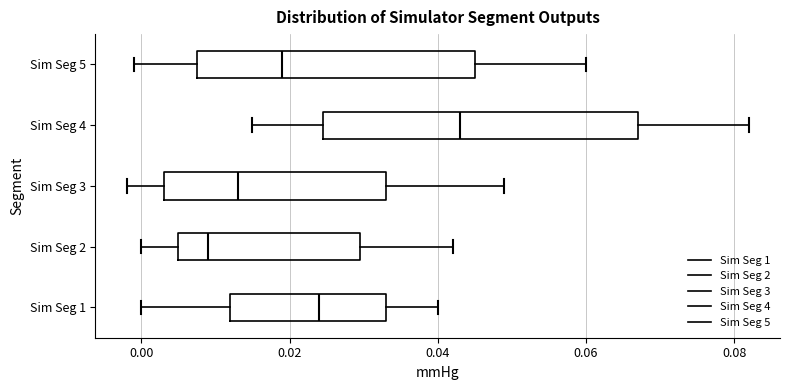

Which box has the furthest to the right median line?

Sim Seg 4